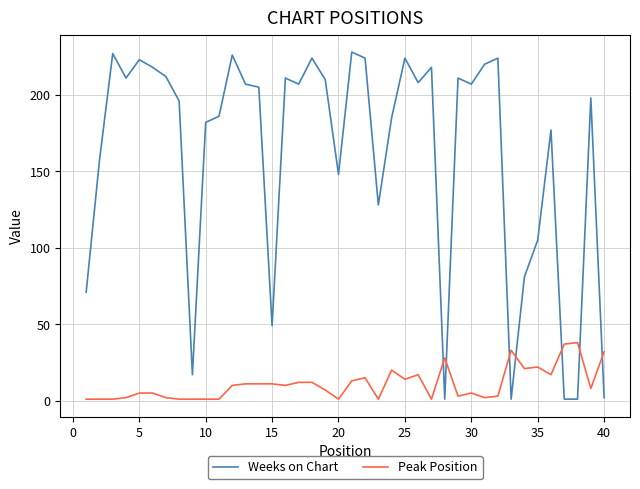

Which series has the largest range (max minus min)?

Weeks on Chart